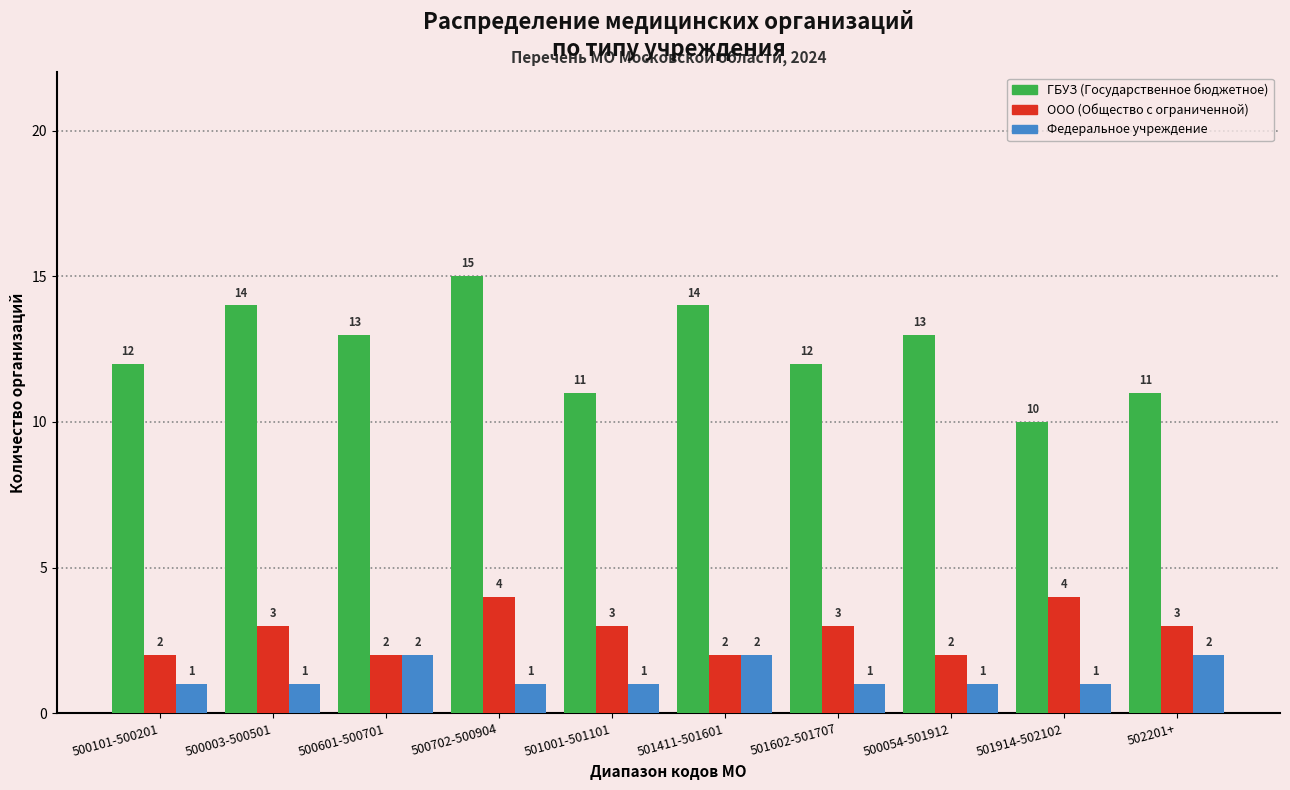

Reading left to right, list all the values displayed in this chart.

ГБУЗ (Государственное бюджетное): 12	14	13	15	11	14	12	13	10	11
ООО (Общество с ограниченной): 2	3	2	4	3	2	3	2	4	3
Федеральное учреждение: 1	1	2	1	1	2	1	1	1	2